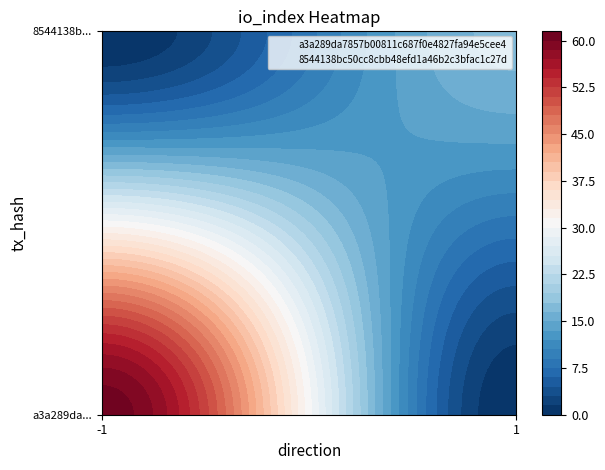

True or false: 8544138bc50cc8cbb48efd1a46b2c3bfac1c27d has a value of 17 at 1.

True